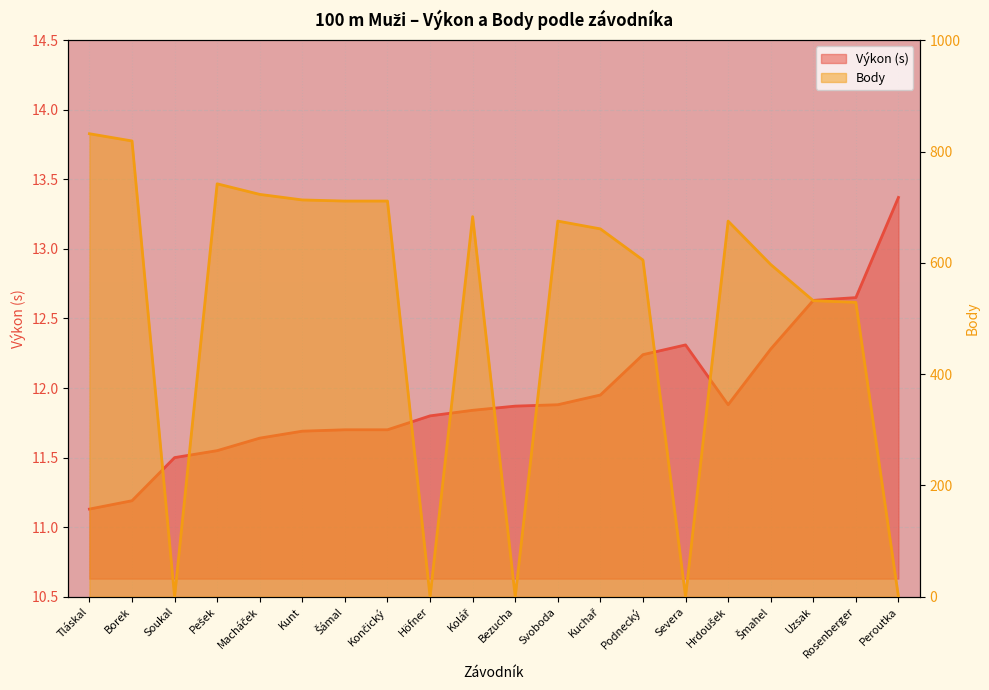

At which category is the sum across all series the highest?

Tláskal